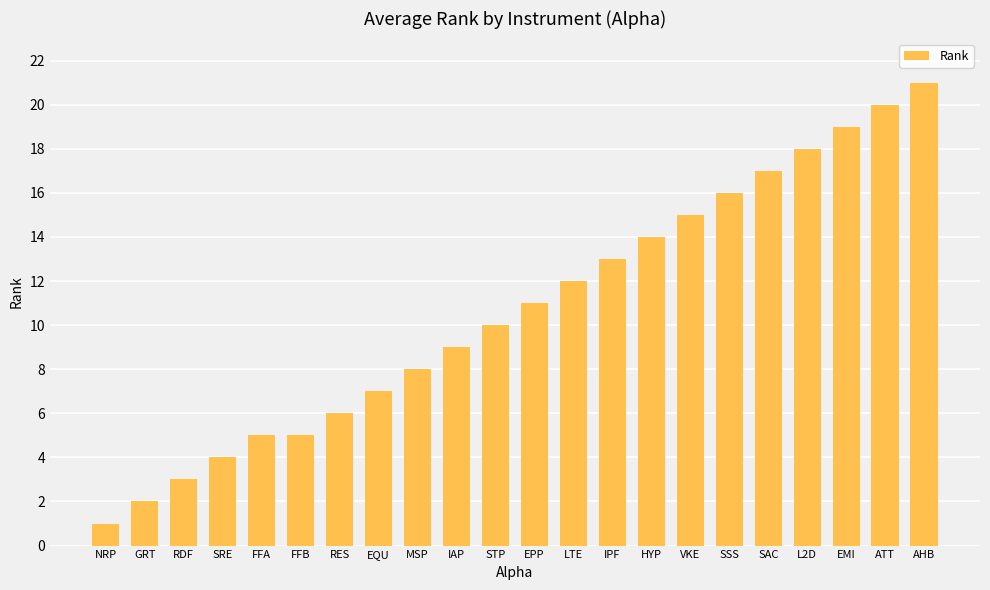

The chart shows a value of 12 at LTE. True or false?

True